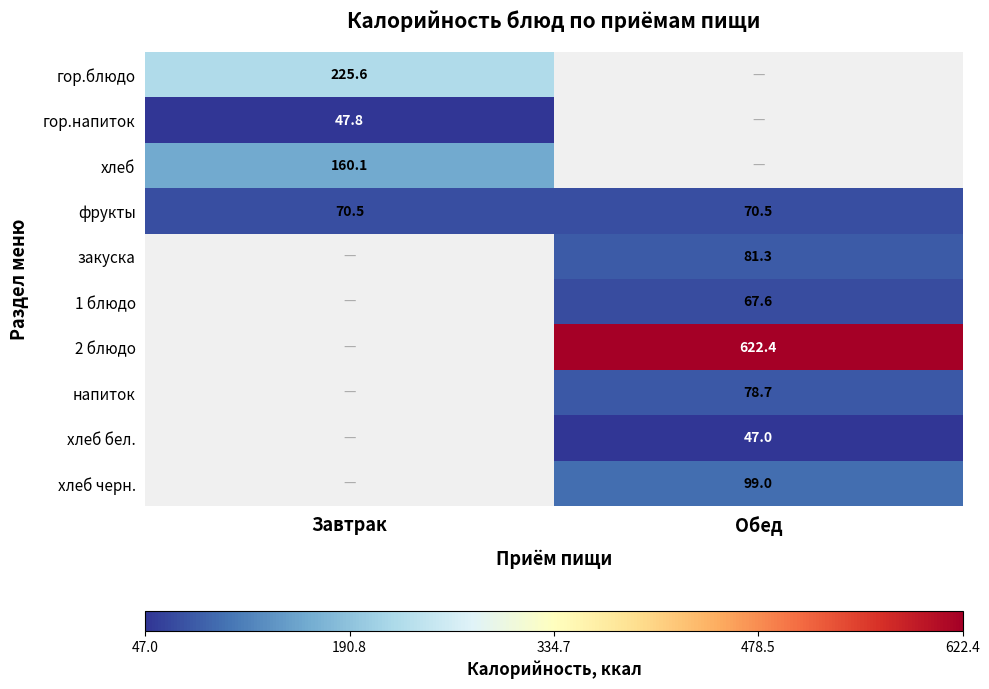

At which category does the chart reach its minimum across all series?

Обед